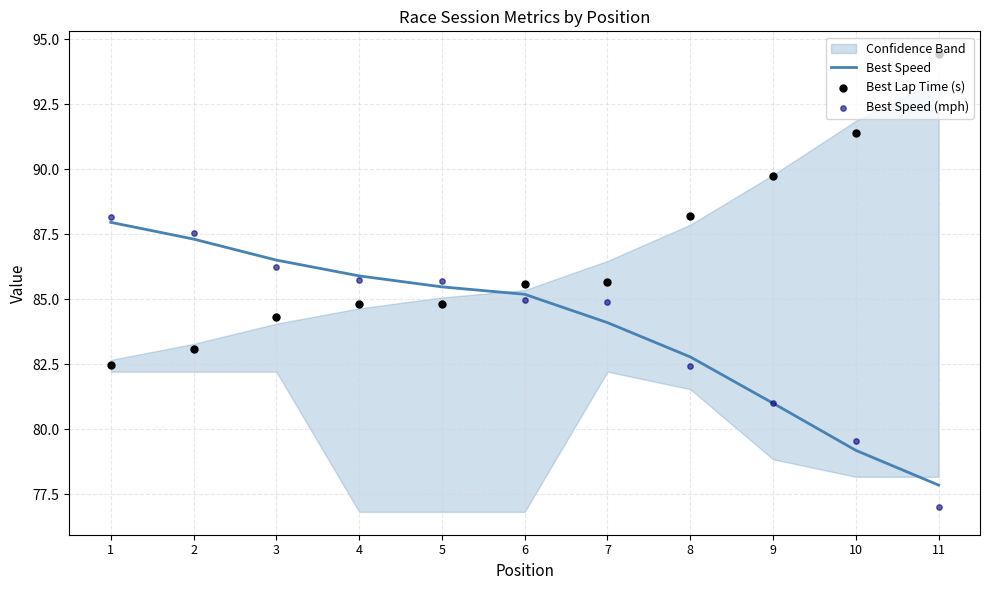

Which series contains the highest Y value?

Best Lap Time (s)